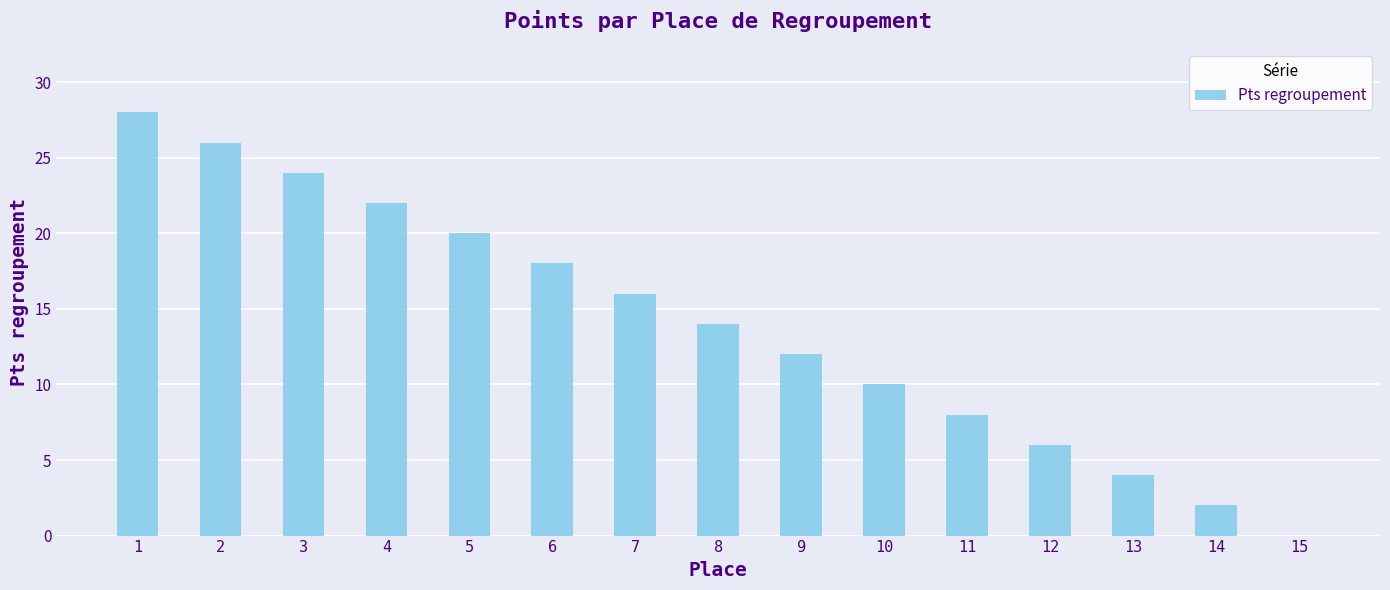

What is the difference between the values at 10 and 4?

12